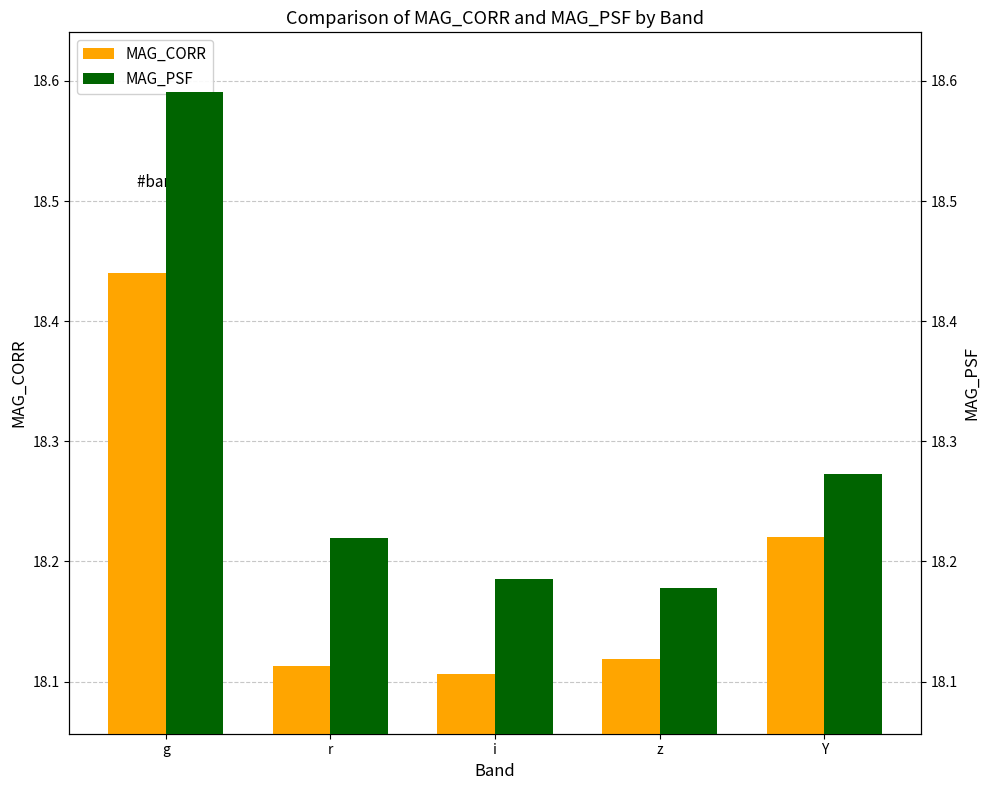

Which series has the widest spread of values?

MAG_PSF